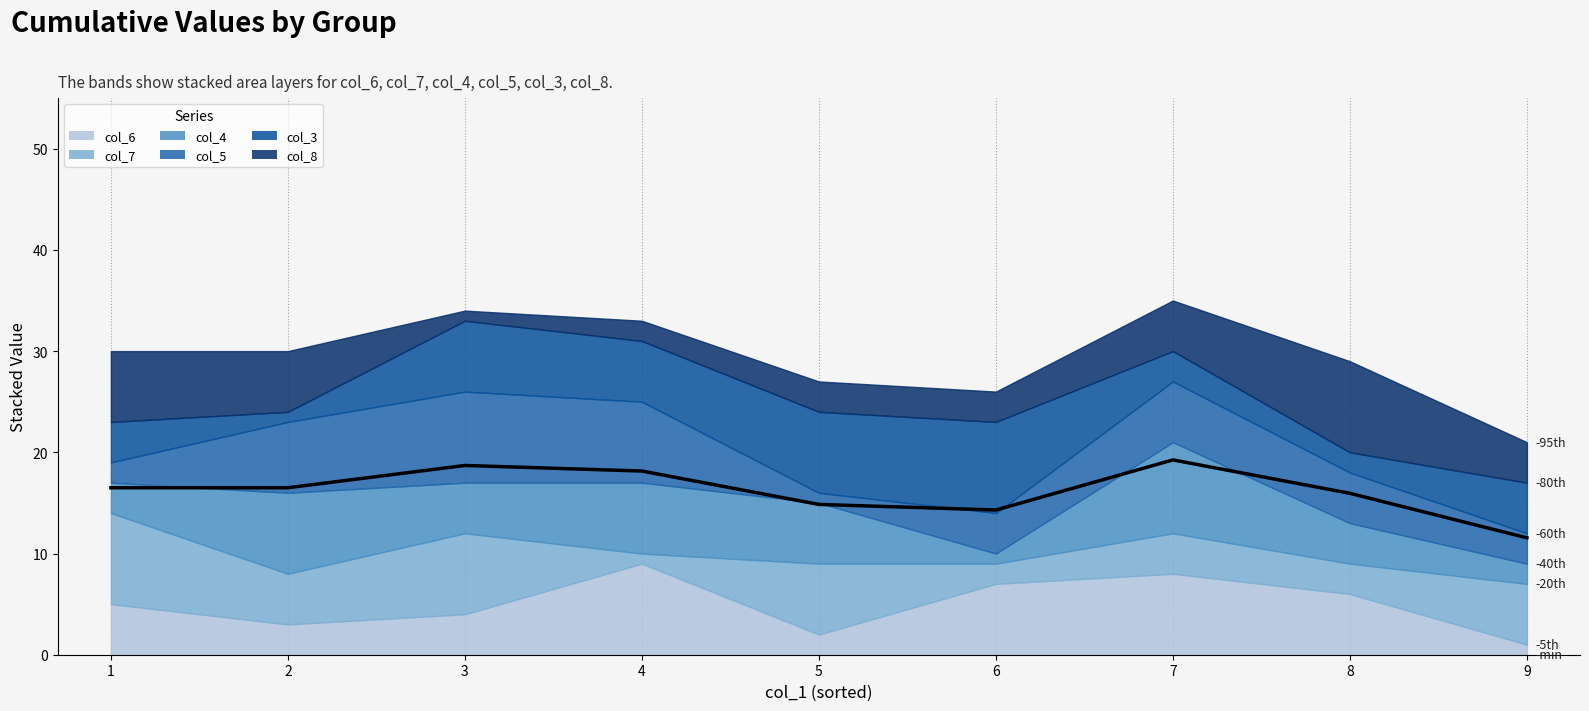

What is the difference between the second highest and second lowest values?

4.4